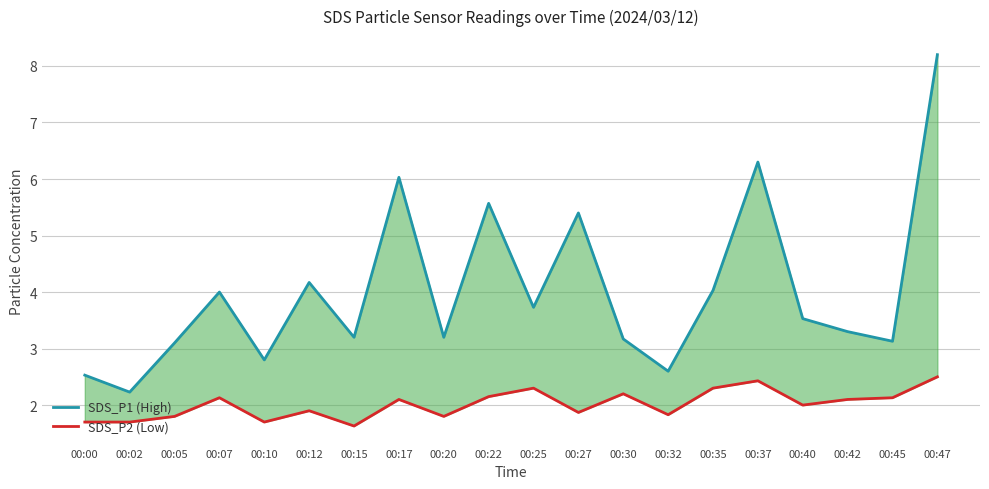

The SDS_P1 (High) series shows 1.3 at 00:05. True or false?

False